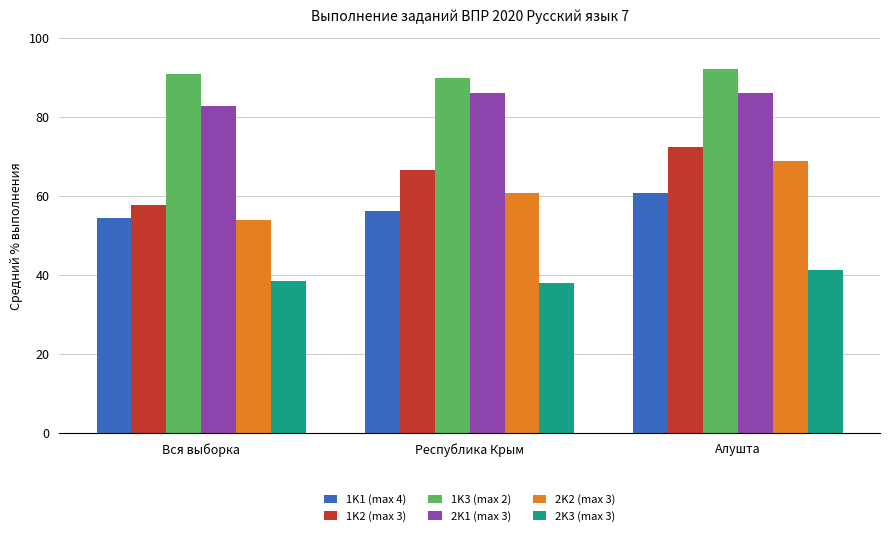

What is the average value of the 1K3 (max 2) series?

91.0